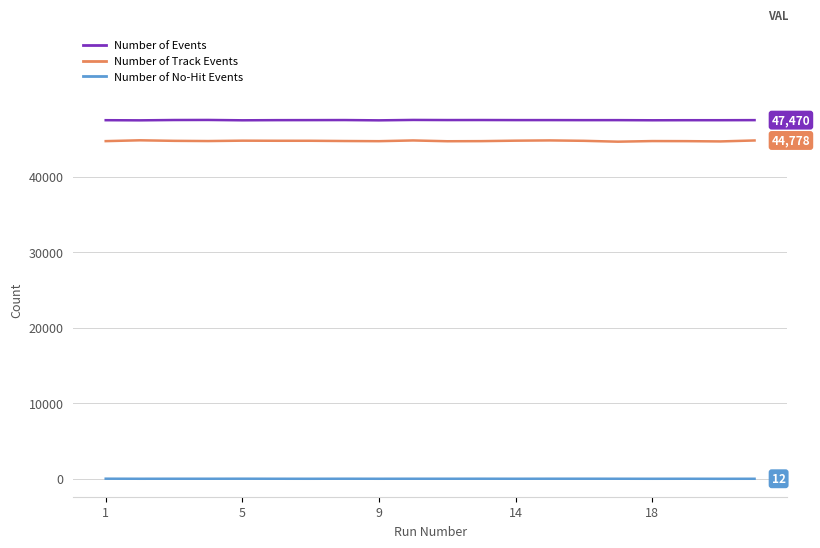

What is the greatest value displayed?

47495